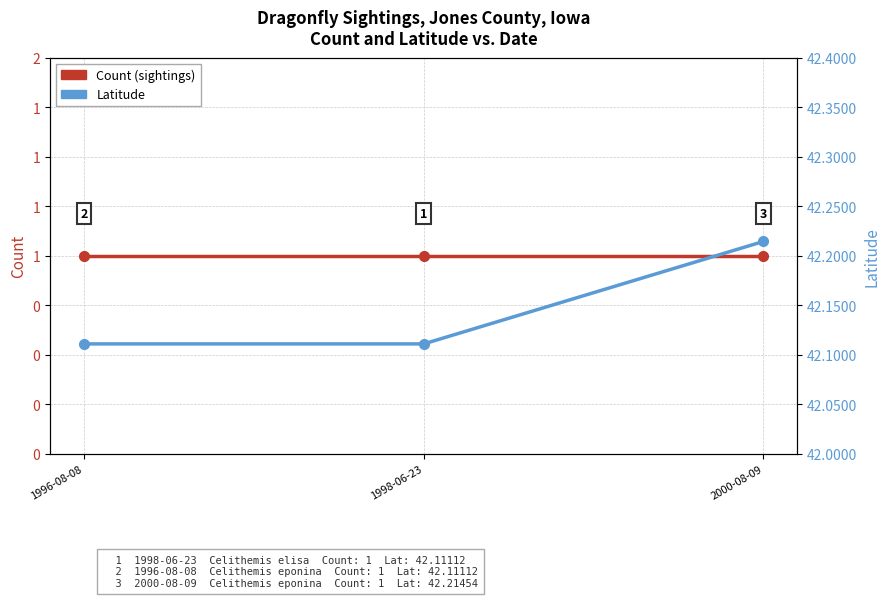

Reading left to right, extract all data points from this chart.

Count (sightings): 1.0	1.0	1.0
Latitude: 42.1	42.1	42.2